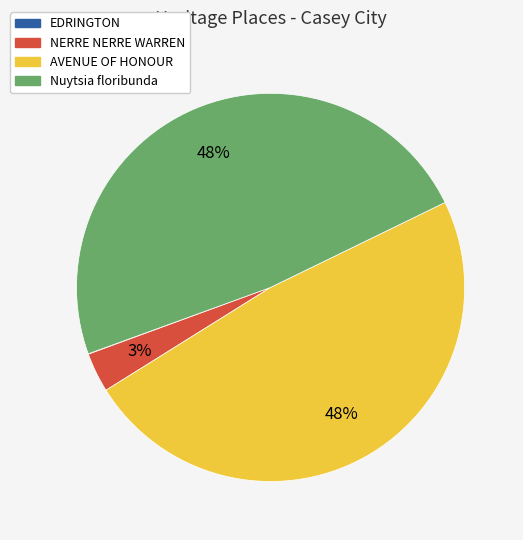

Does AVENUE OF HONOUR represent more than half of the total?

No